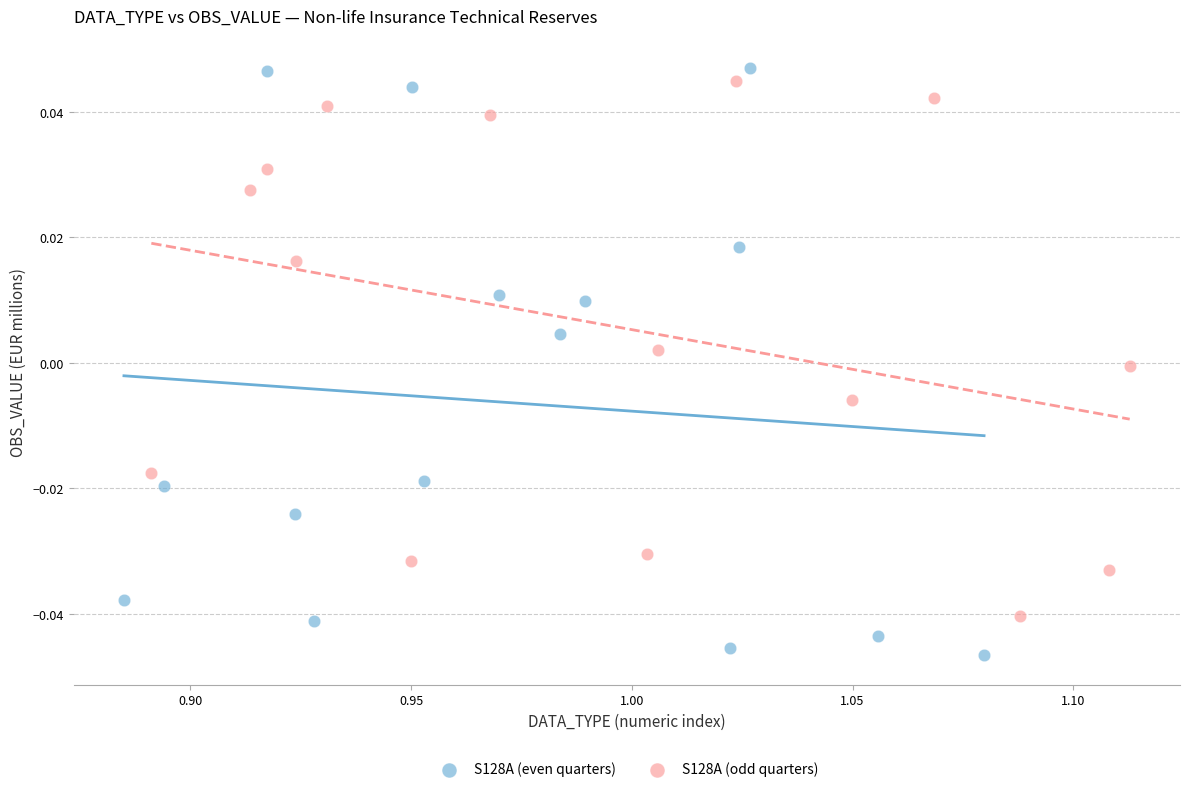

Which series has the largest Y range (max minus min)?

S128A (even quarters)